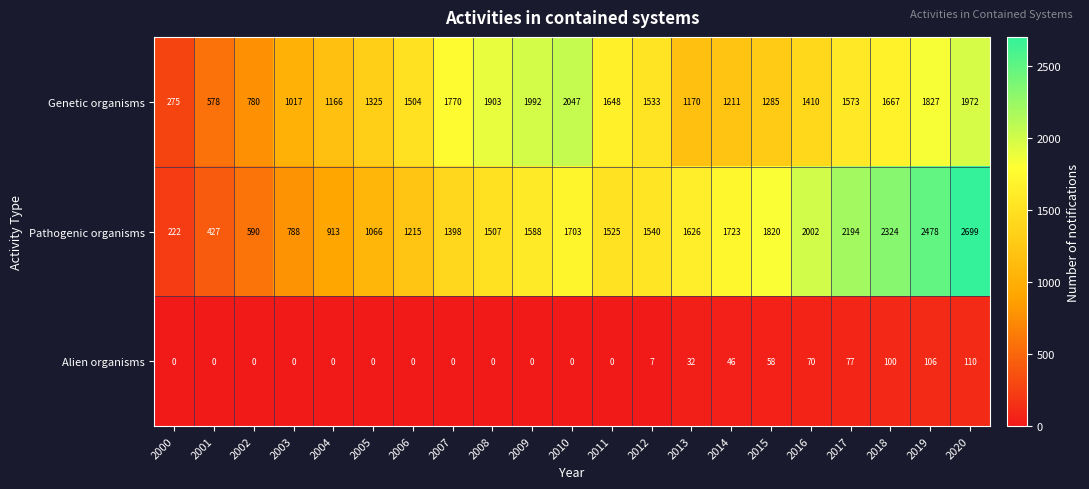

Which series changed the most between 2009 and 2012?

Genetic organisms